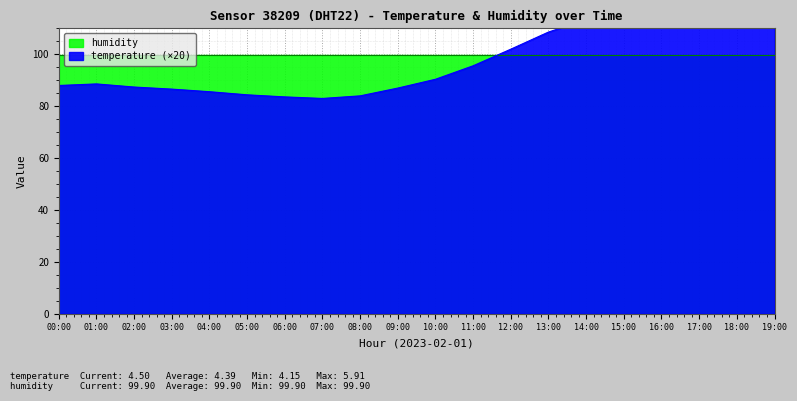

Where is the data nearest to the value 100?

12:00